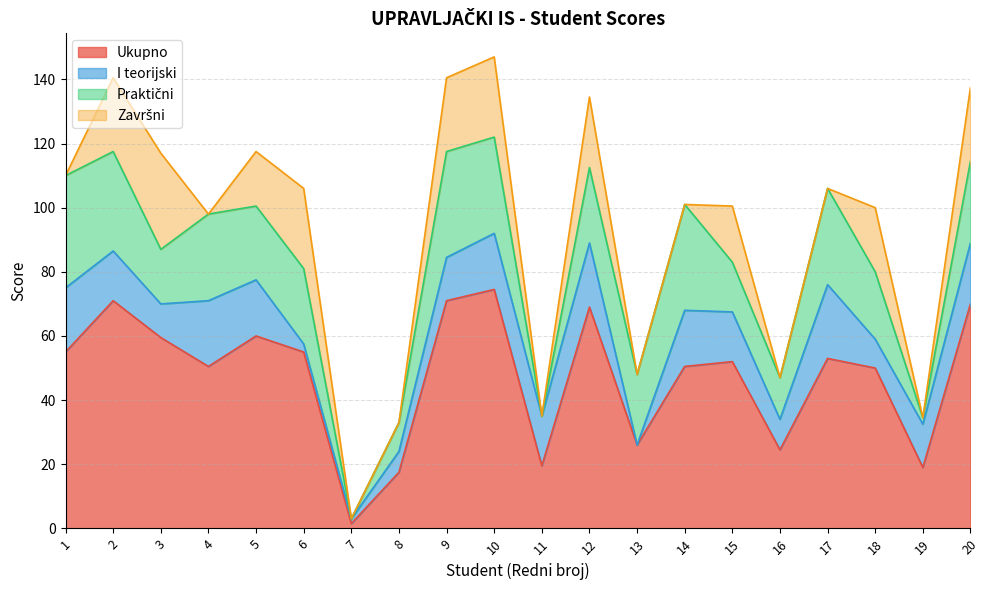

Where is the first local minimum for Ukupno?

4